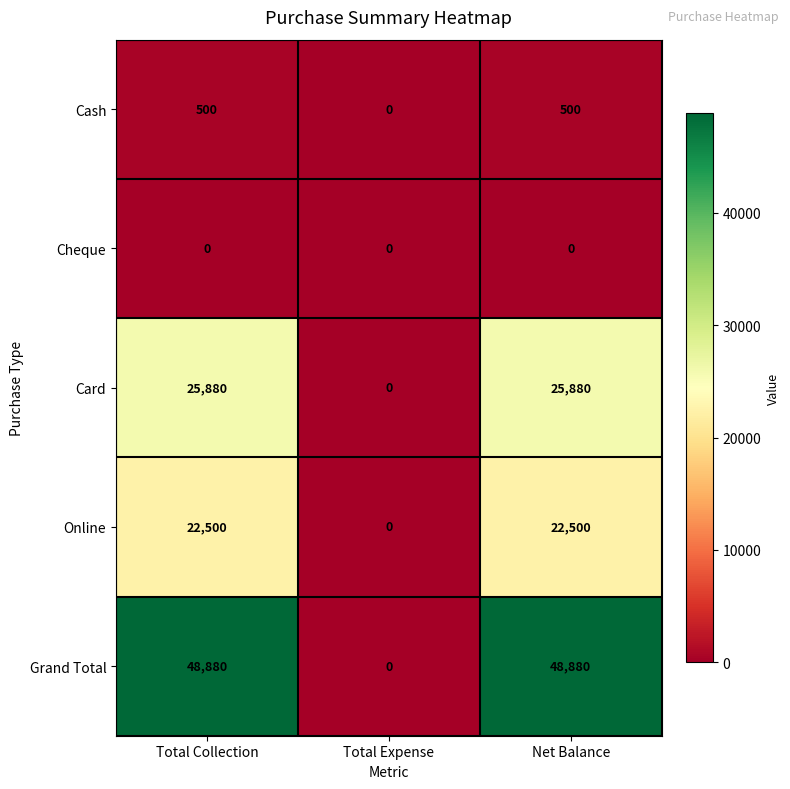

What is the greatest value displayed?

48880